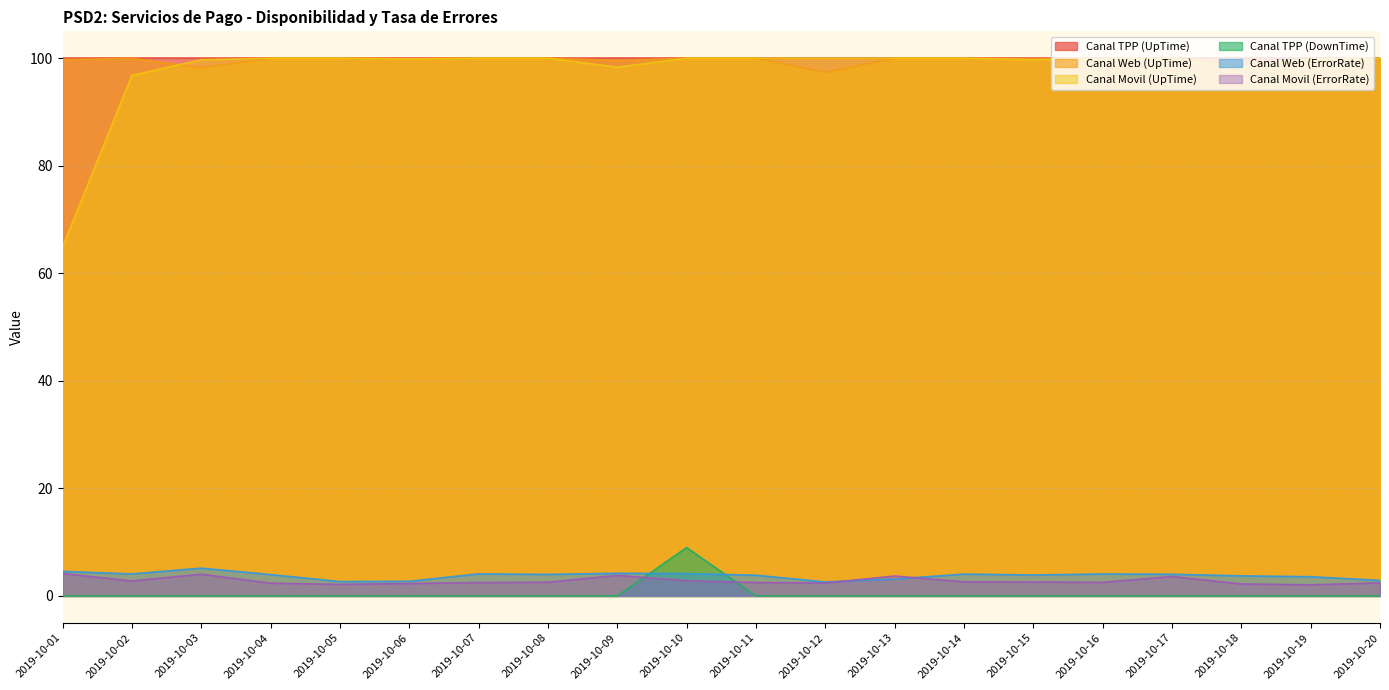

How many lines are shown in the chart?

6